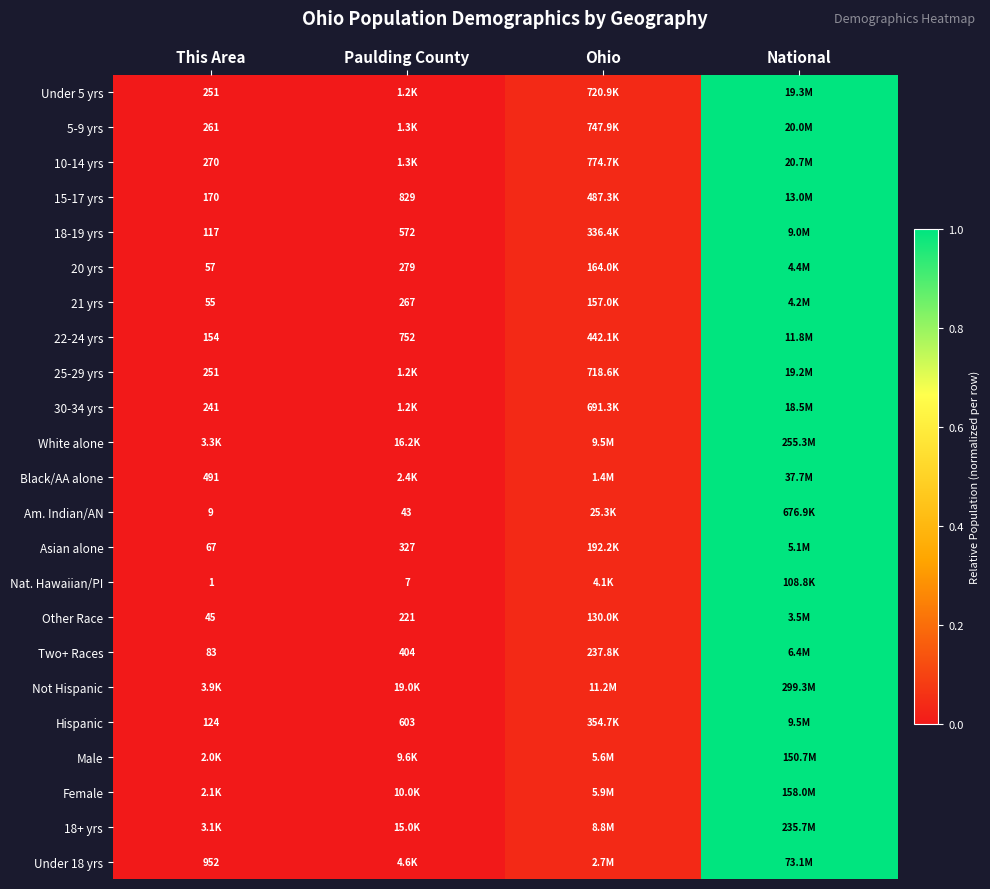

Which category has the highest value in the Hispanic series?

National